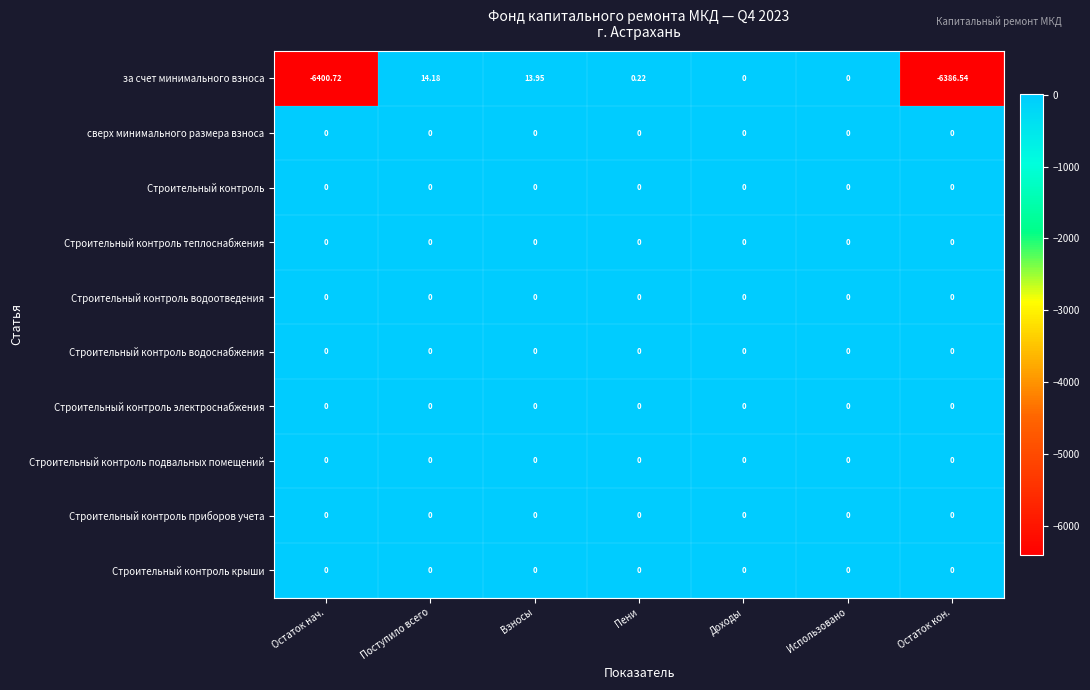

What is the maximum value shown in the chart?

14.2